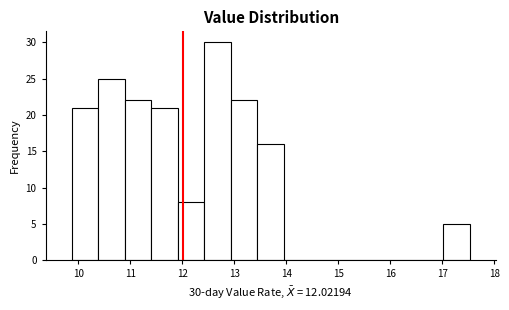

Over which range of the x-axis is the bar tallest?

12.4 to 12.9